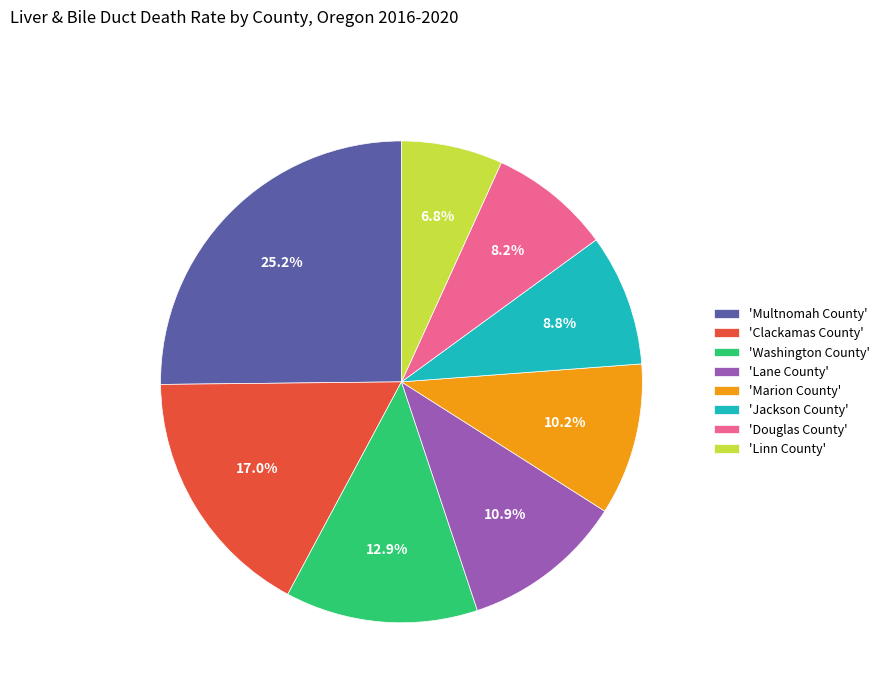

Which category has the smallest portion of the pie?

'Linn County'